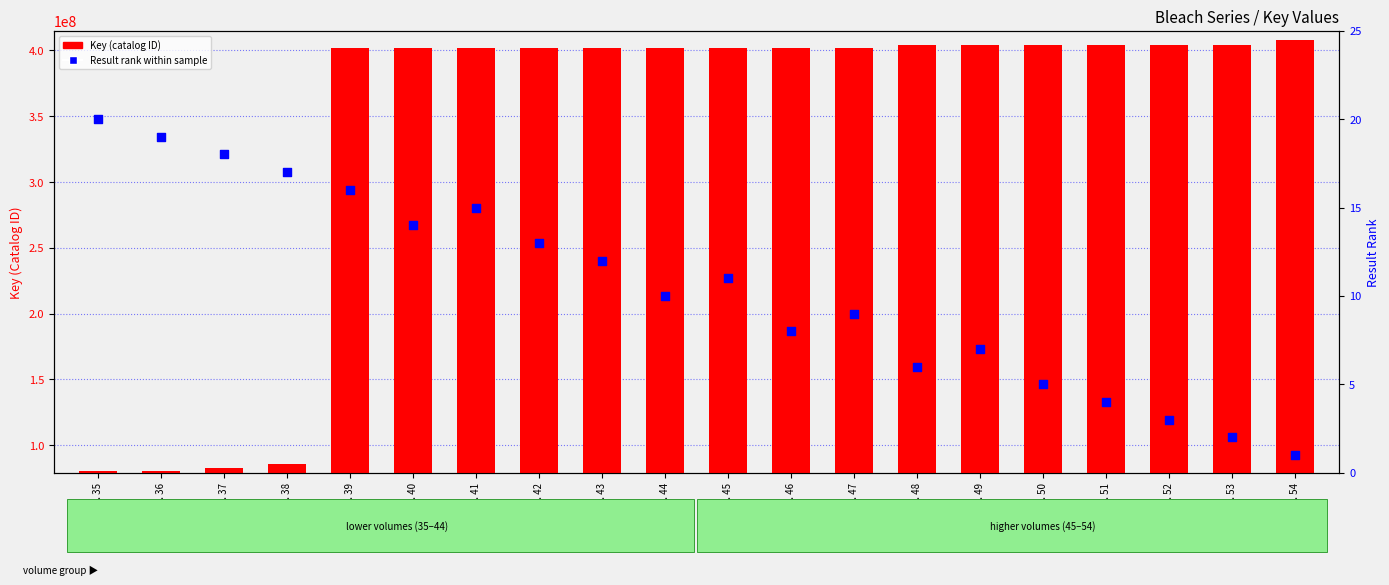

Is the value of Key (catalog ID) at Vol. 54 greater than the value of Result rank within sample at Vol. 47?

Yes